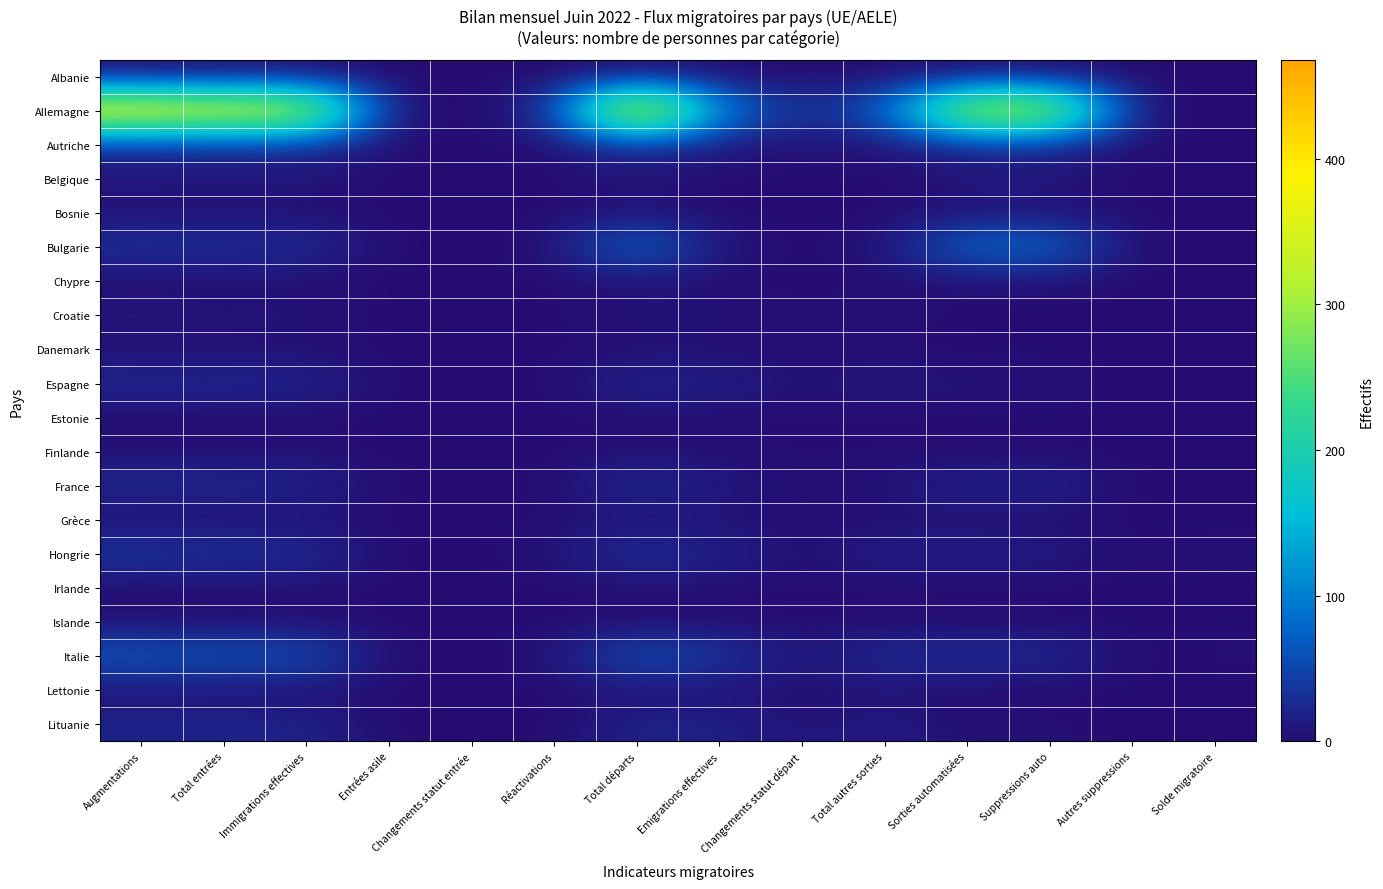

What is the spread (max minus min) of values at Réactivations?

26